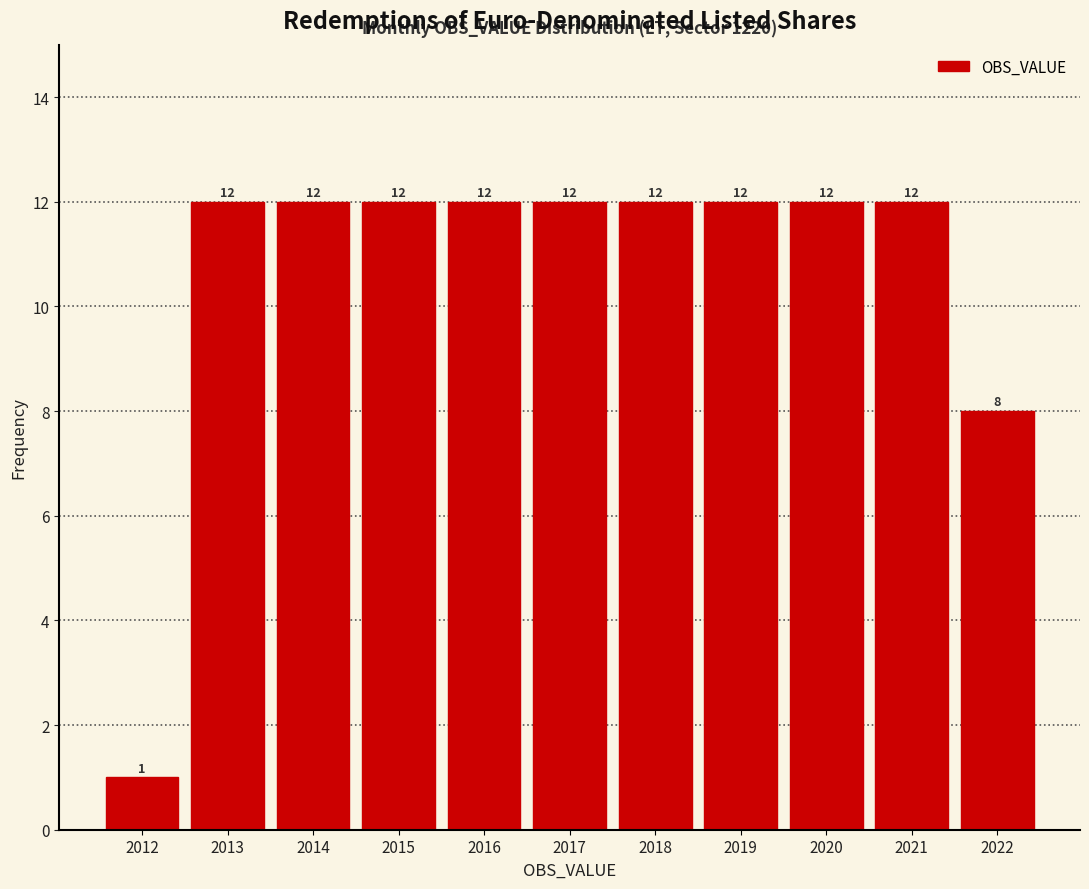

Reading left to right, transcribe all the data shown in this chart.

1	12	12	12	12	12	12	12	12	12	8